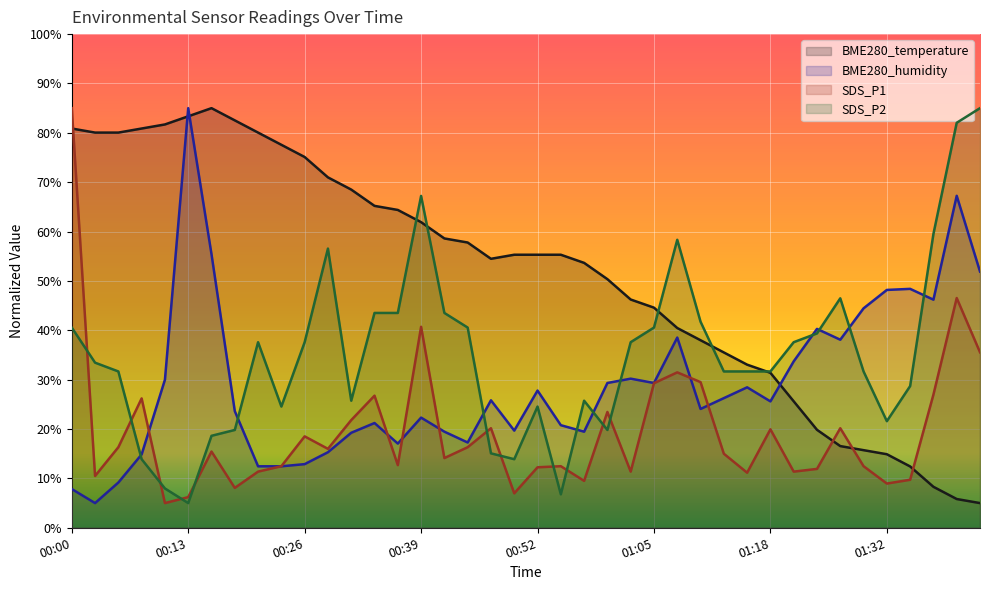

The value of SDS_P1 at 01:29 is 20.1. True or false?

False